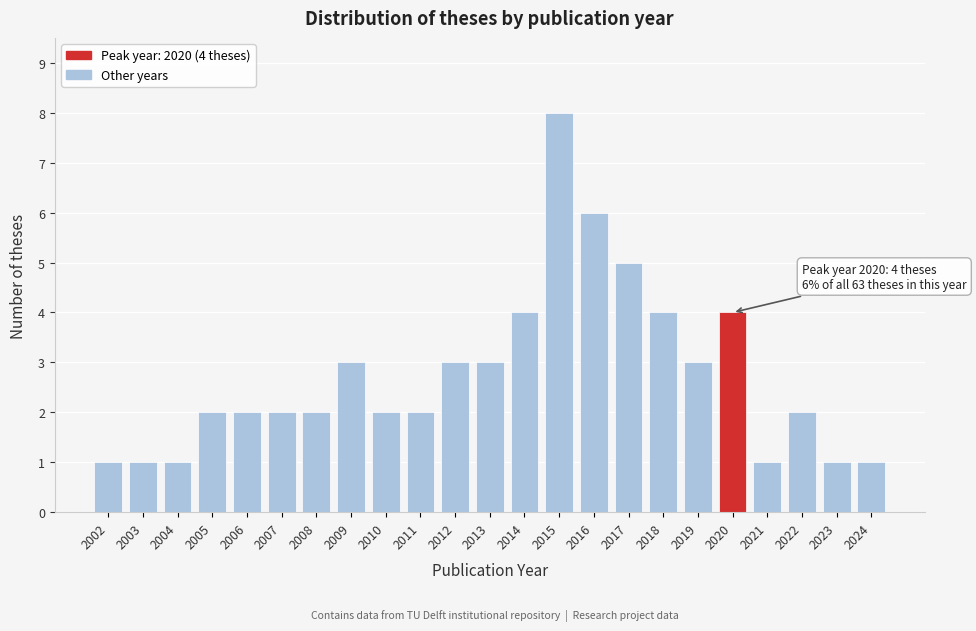

Reading left to right, extract all data points from this chart.

2002=1	2003=1	2004=1	2005=2	2006=2	2007=2	2008=2	2009=3	2010=2	2011=2	2012=3	2013=3	2014=4	2015=8	2016=6	2017=5	2018=4	2019=3	2020=4	2021=1	2022=2	2023=1	2024=1